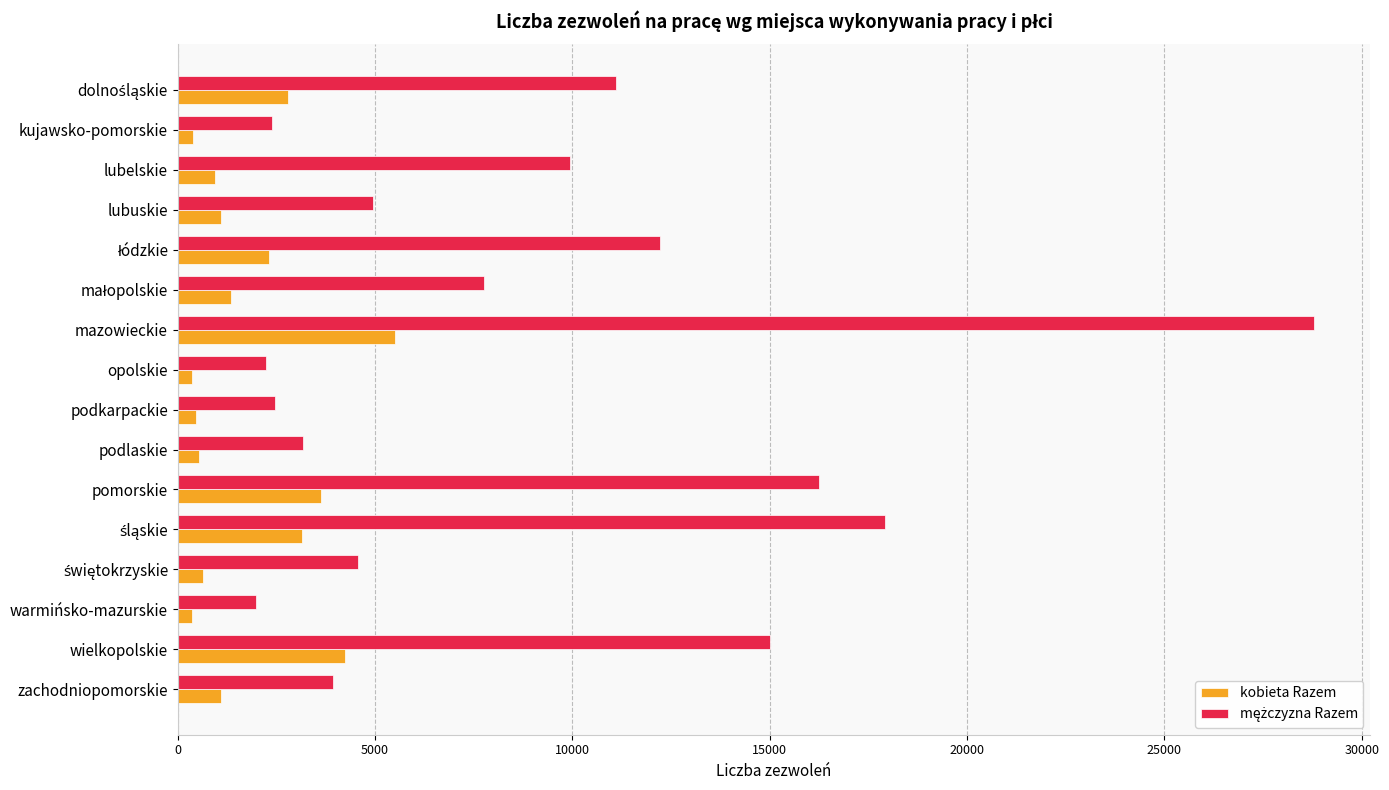

What is the difference between the maximum and minimum values in the kobieta Razem series?

5154